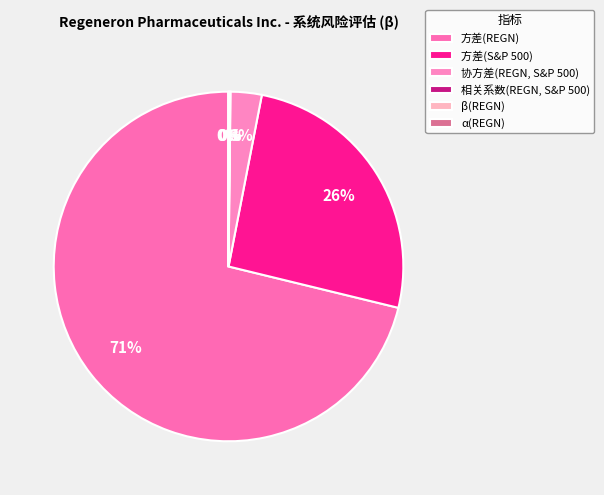

To the nearest percent, what is the average slice percentage?

17%